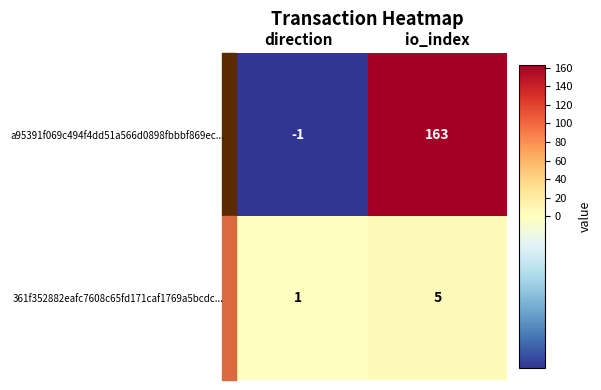

What is the spread (max minus min) of values at io_index?

158